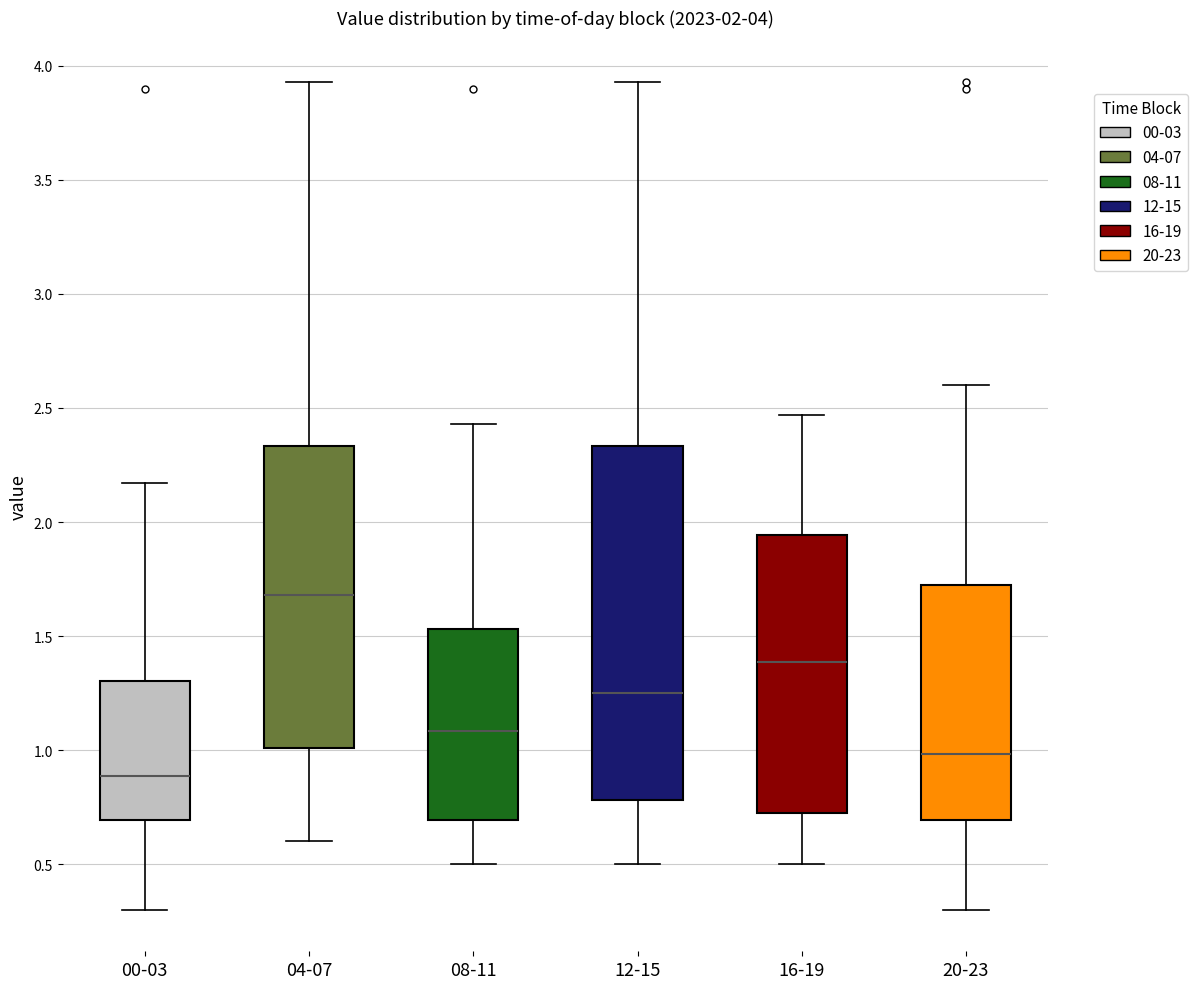

Which box is the tallest, from its lower edge to its upper edge?

12-15